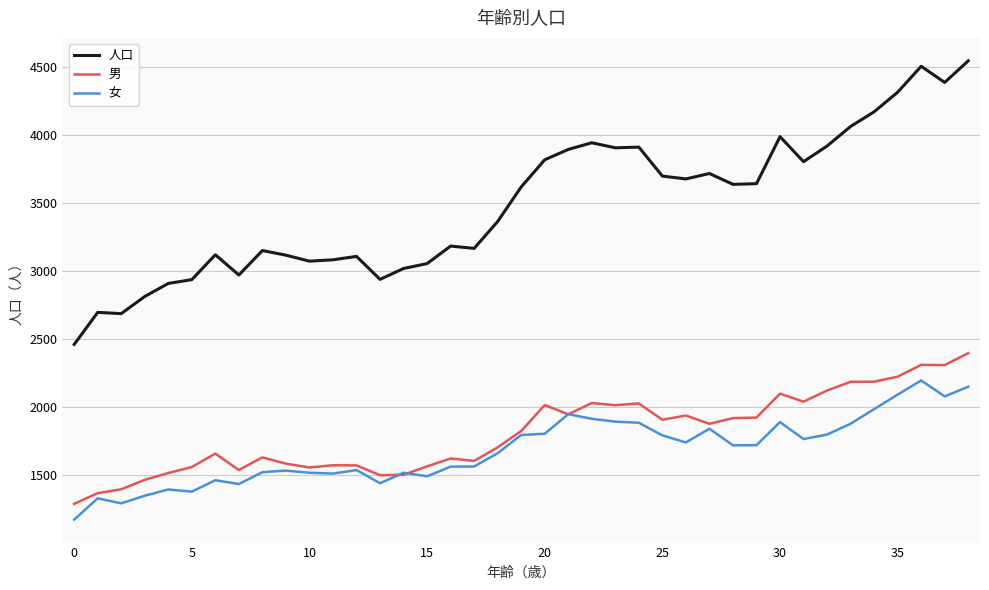

What are all the series names shown in the legend?

人口, 男, 女